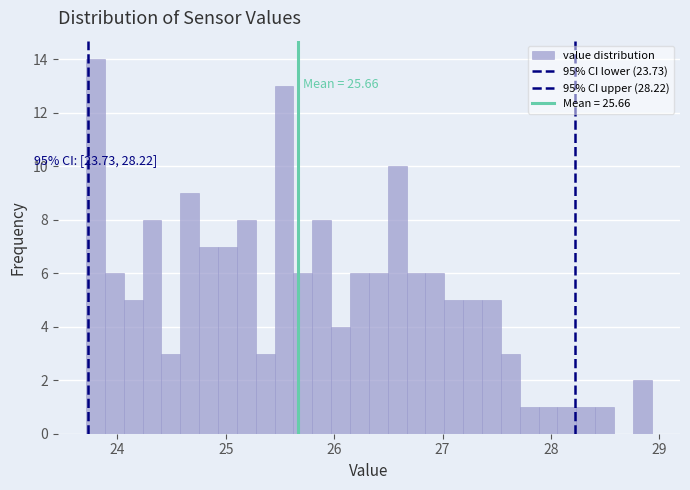

Read against the x-axis, roughly where is the centre of the tallest bar?

23.8